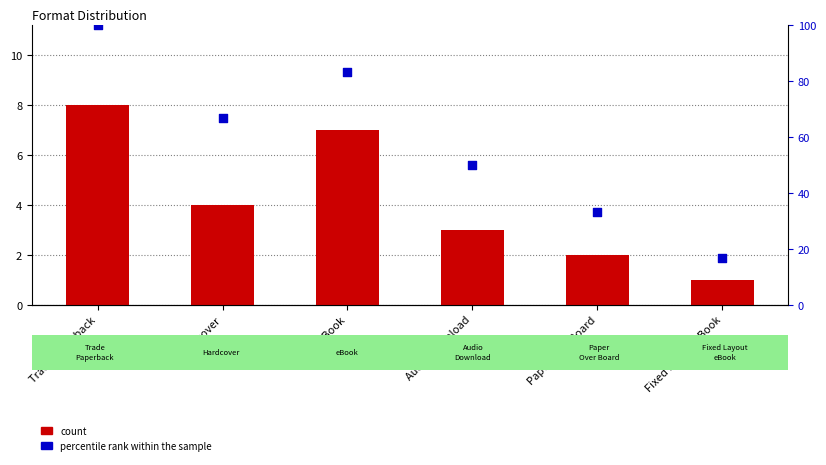

Is the value of percentile rank within the sample at Paper Over Board greater than the value of count at Hardcover?

Yes